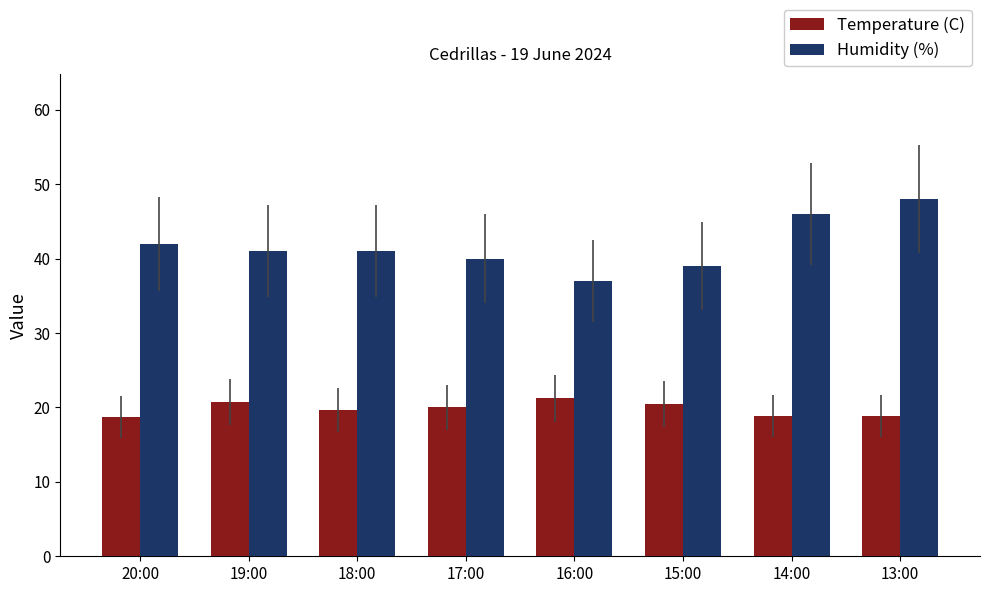

Does the chart contain any negative values?

No